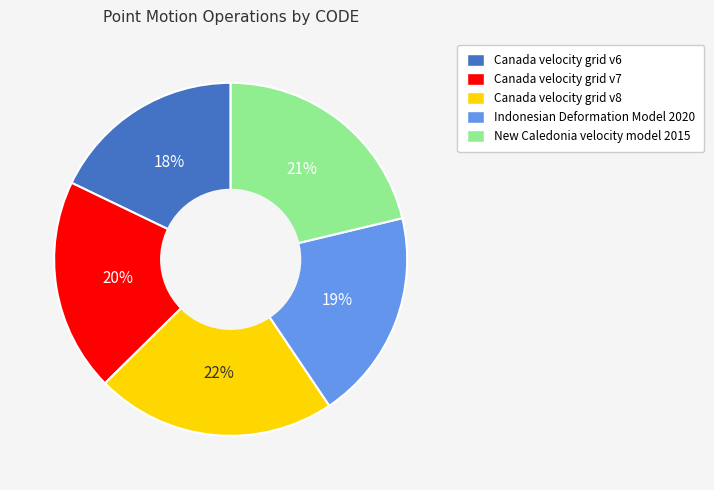

What percentage is the Canada velocity grid v7 slice, to the nearest percent?

20%